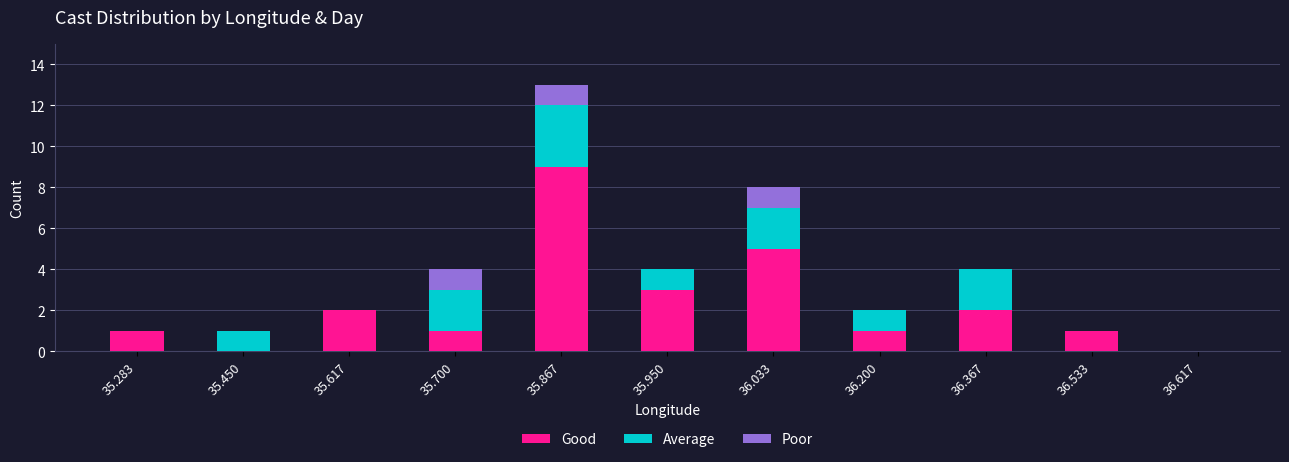

What are all the series names shown in the legend?

Good, Average, Poor